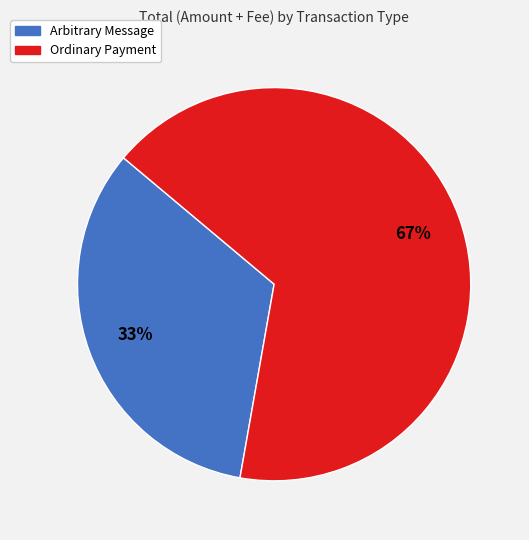

What percentage is the Ordinary Payment slice, to the nearest percent?

67%